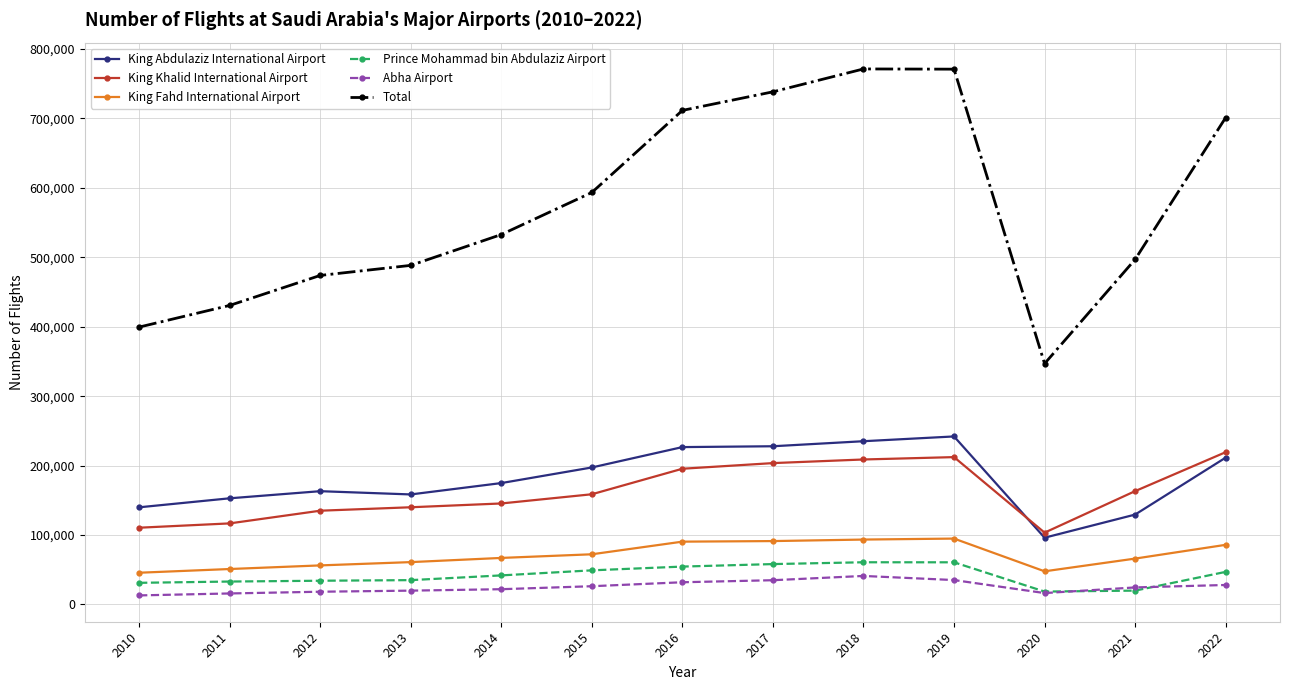

What is the difference between the King Fahd International Airport values at 2016 and 2013?

29482